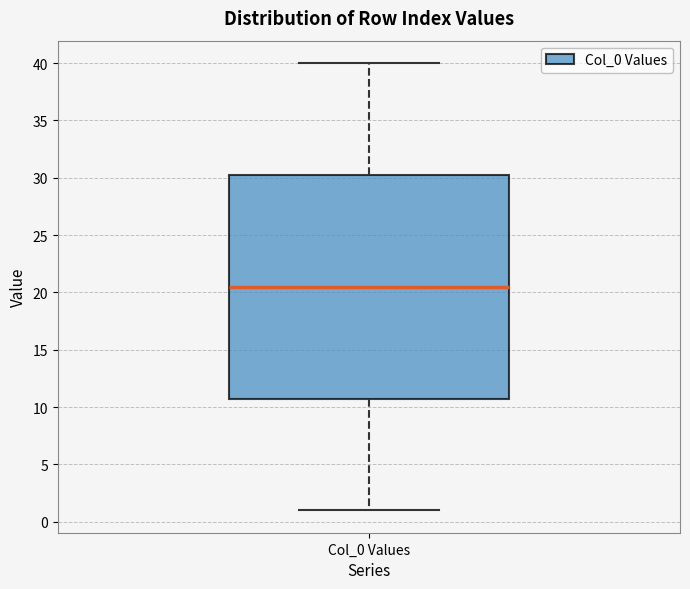

Where does the upper whisker of the box for Col_0 Values end on the y-axis? The values are not printed on the chart, so give them approximately, as read against the axis.

40.0